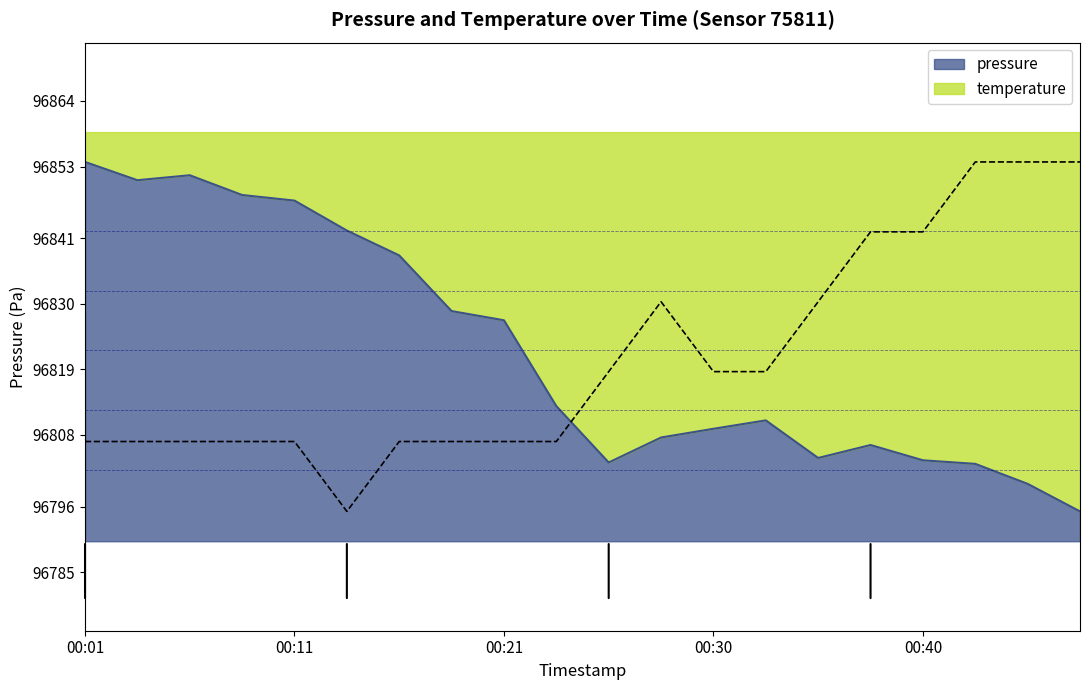

List the labels in order of pressure value, largest first.

00:01, 00:06, 00:04, 00:08, 00:11, 00:13, 00:16, 00:18, 00:21, 00:23, 00:33, 00:30, 00:28, 00:38, 00:35, 00:40, 00:25, 00:42, 00:45, 00:47